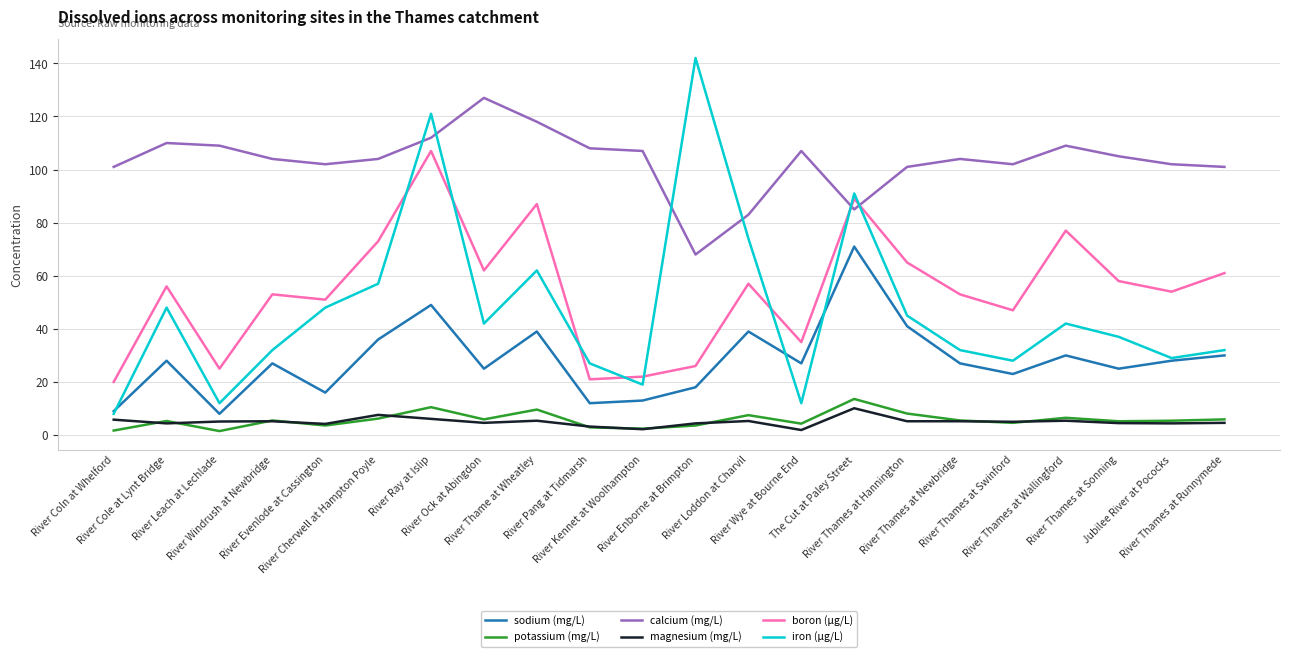

At which category does the chart reach its peak across all series?

River Enborne at Brimpton